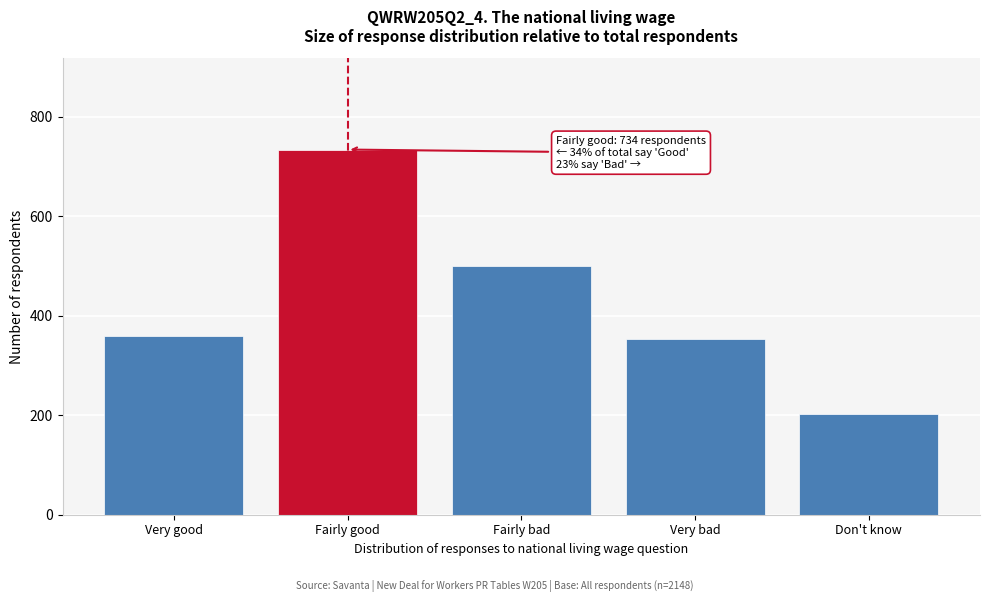

Reading right to left, extract all data points from this chart.

Don't know=203	Very bad=353	Fairly bad=499	Fairly good=734	Very good=359